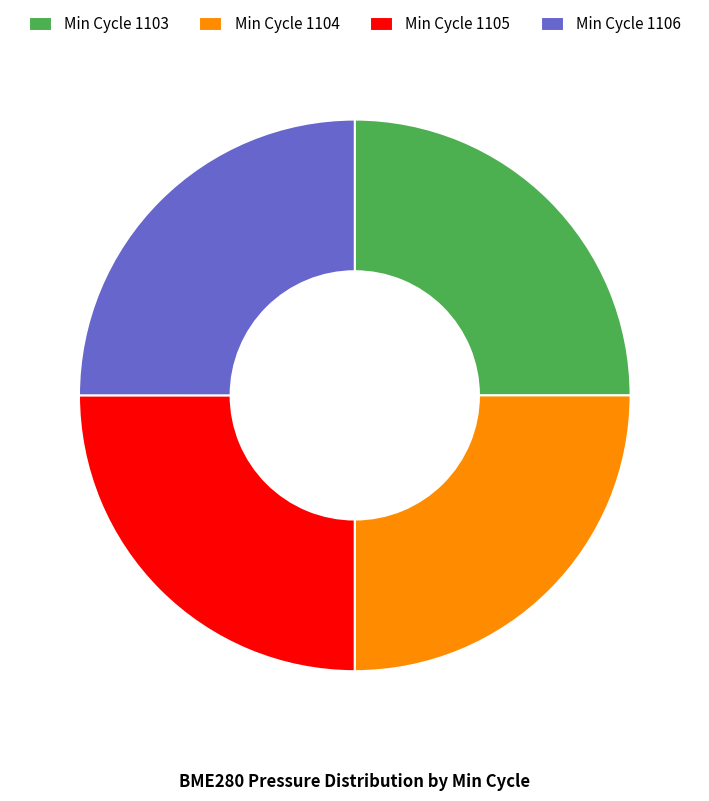

Does any single category account for the majority?

No